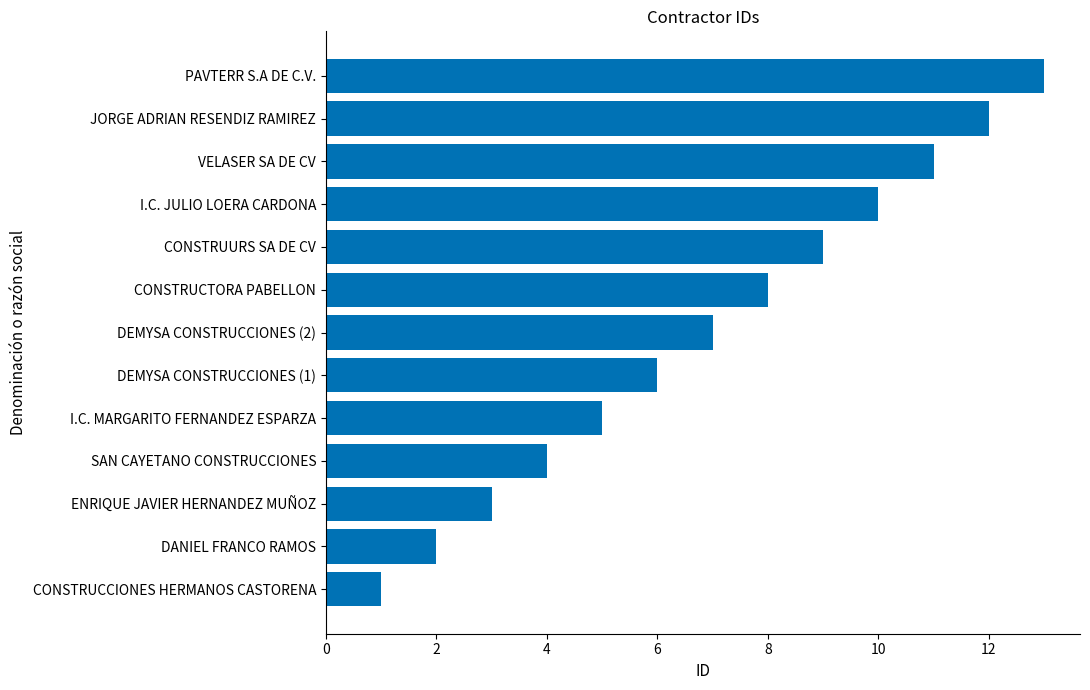

What is the change in value from CONSTRUCCIONES HERMANOS CASTORENA to CONSTRUCTORA PABELLON?

+7